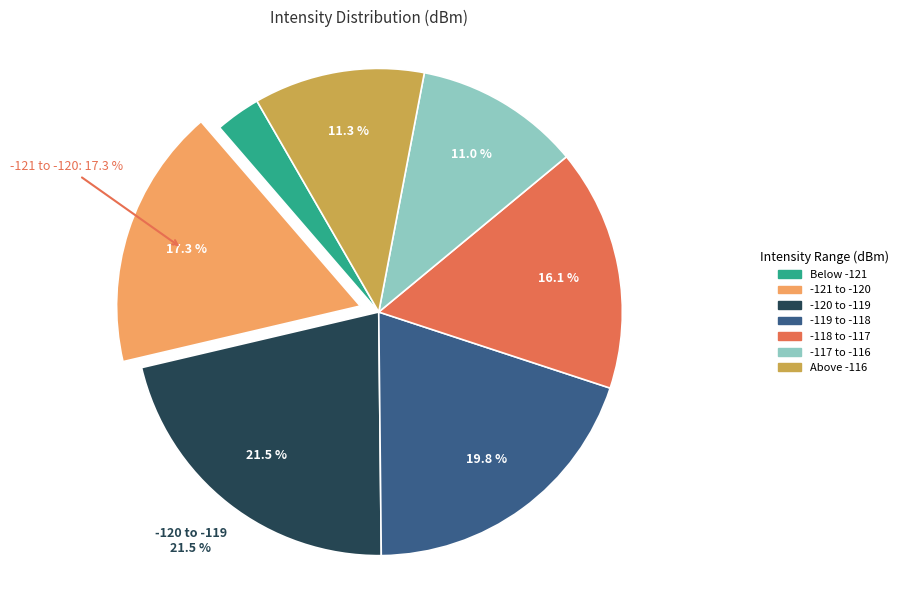

Does 14 represent more than half of the total?

No